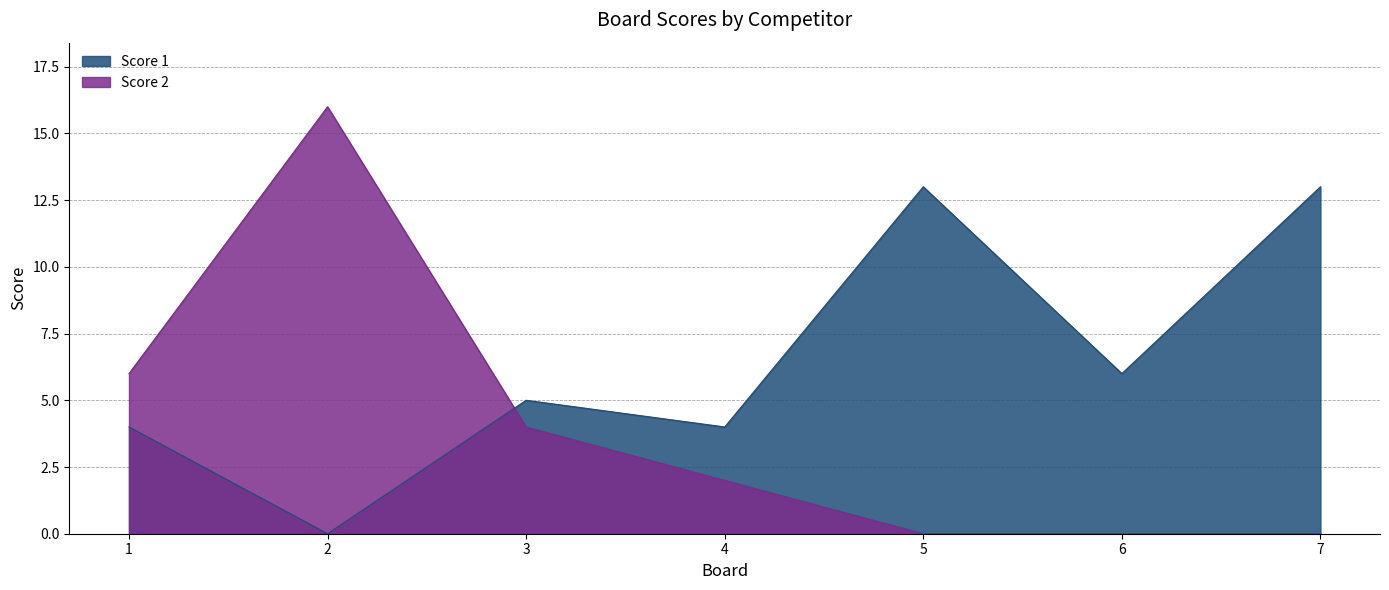

How many data points in Score 2 are above 2?

3